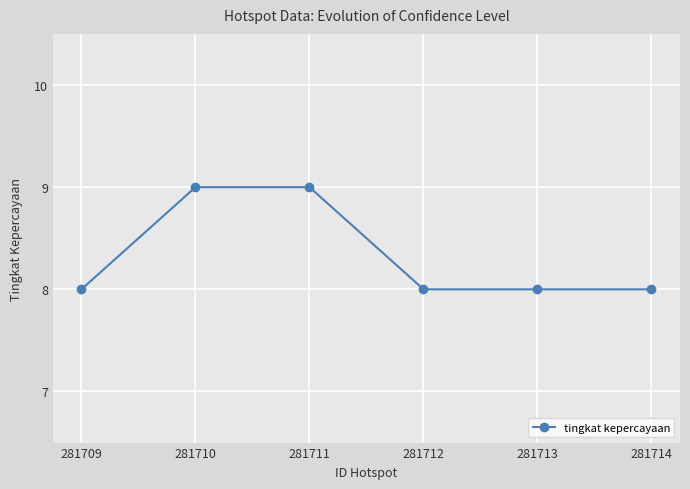

What is the difference between the maximum and minimum values?

1